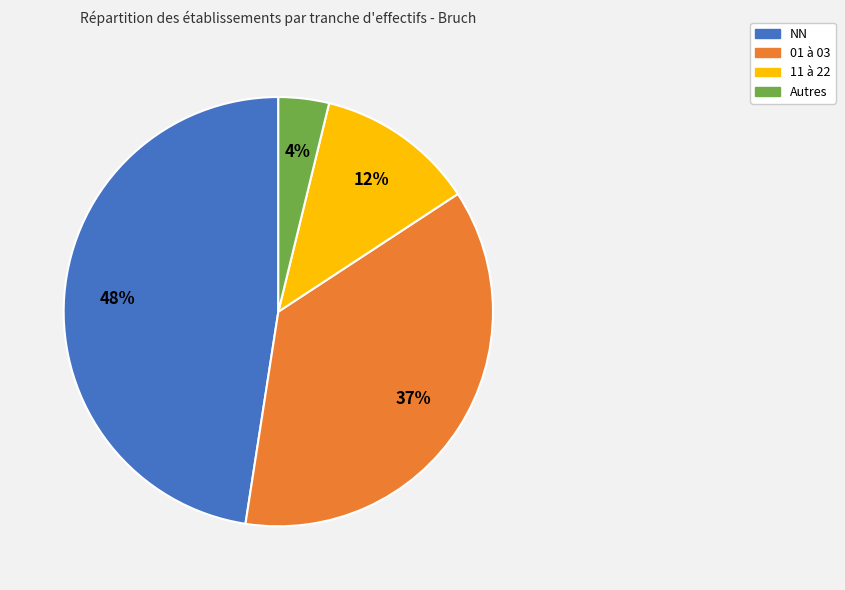

How many segments does this pie chart have?

4